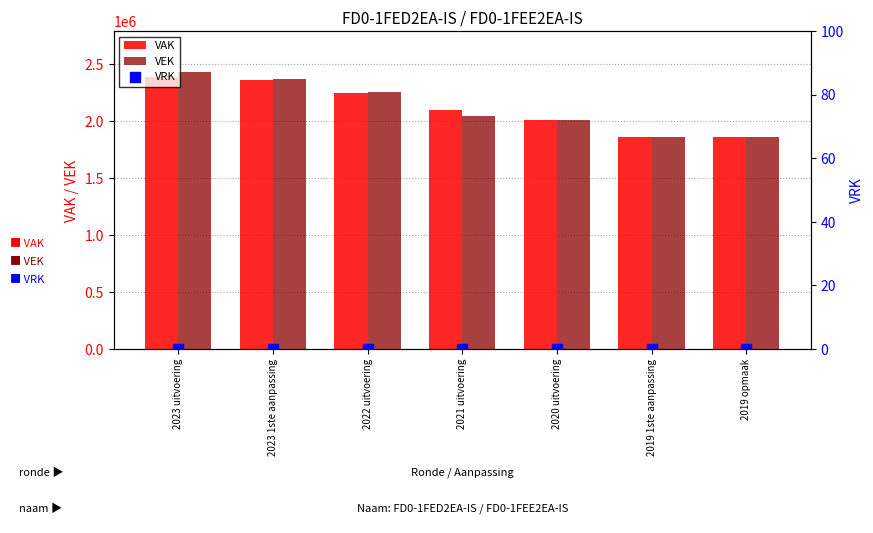

Which series has the largest total across all categories?

VEK